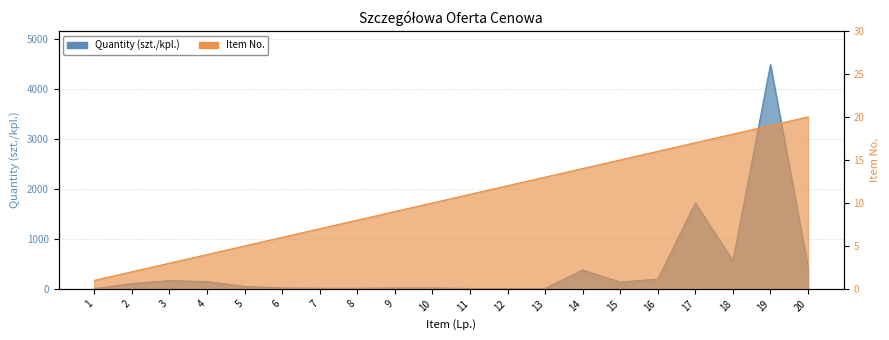

Approximately how many times larger is the value at 2 compared to 4?

0.7